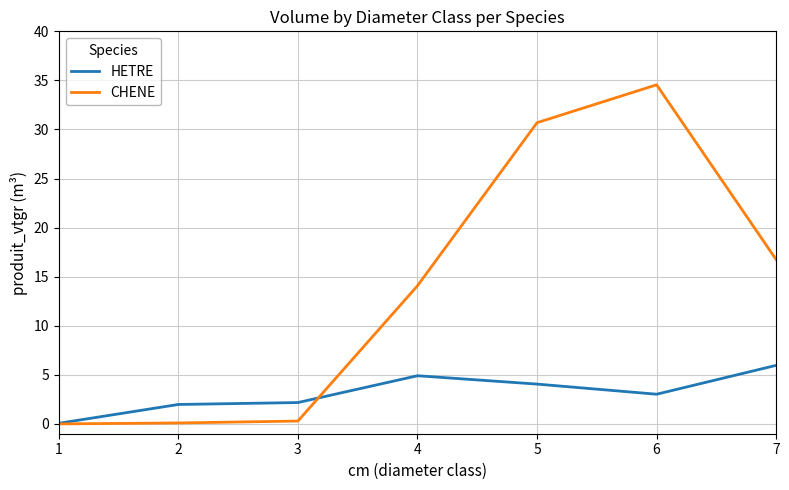

What is the spread (max minus min) of values at 2?

1.9